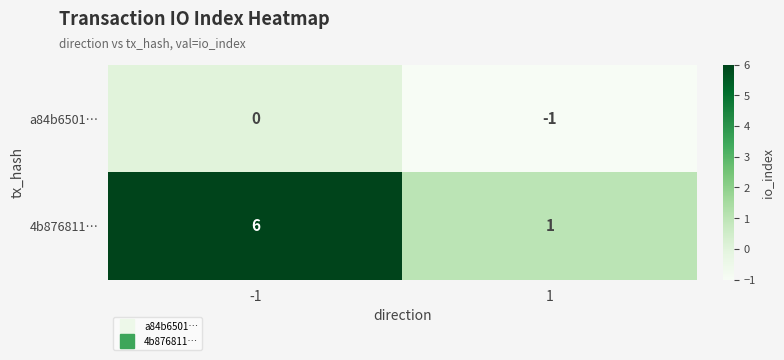

List the series in order of their peak value, lowest first.

a84b6501…, 4b876811…